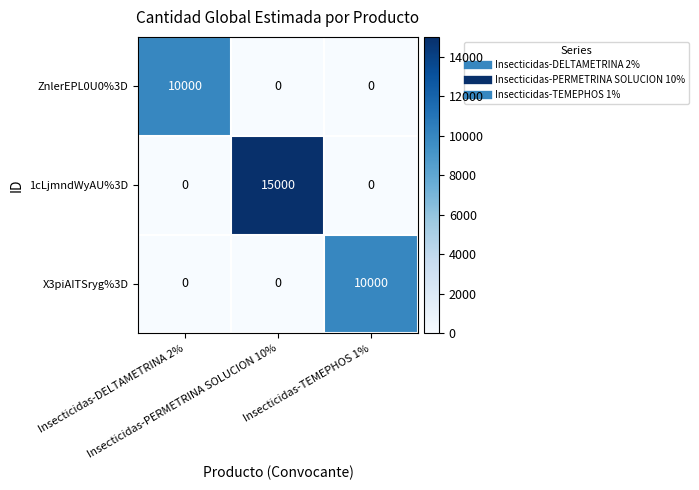

Which series has the widest spread of values?

1cLjmndWyAU%3D